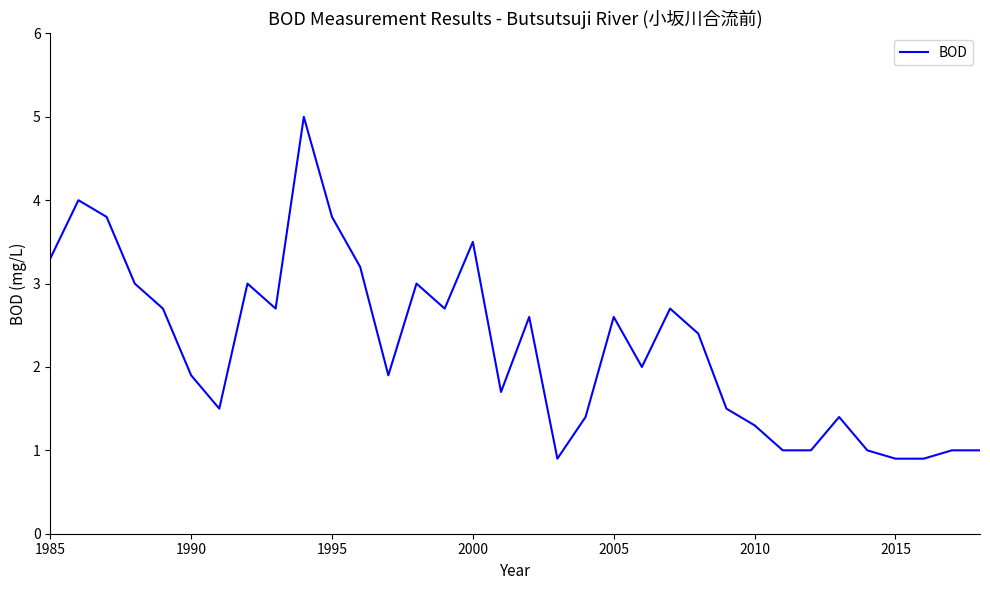

What is the minimum value shown in the chart?

0.9